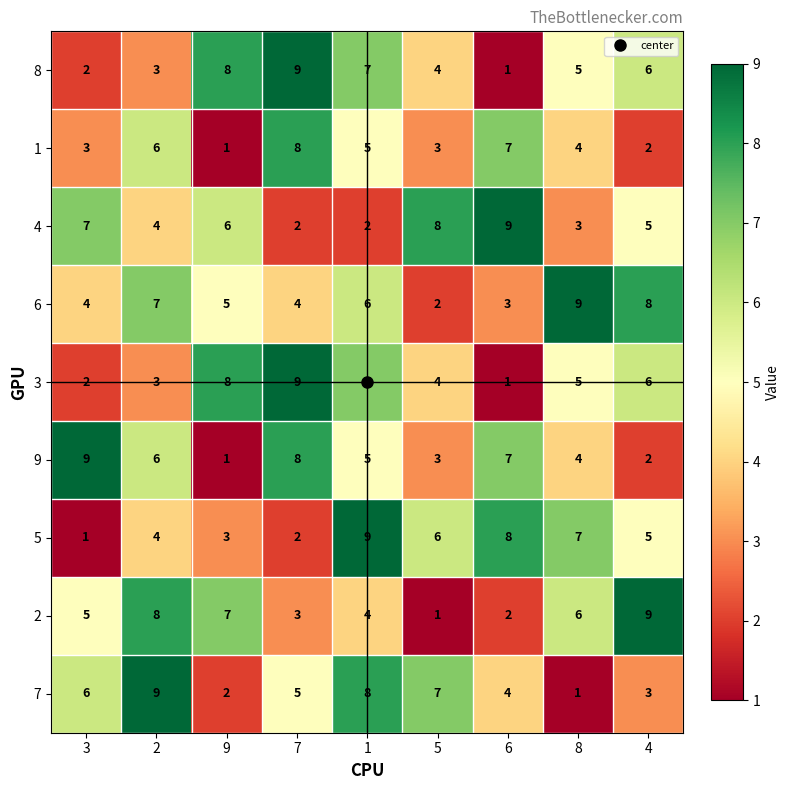

Count the 9 values in the range 3 to 7.

5